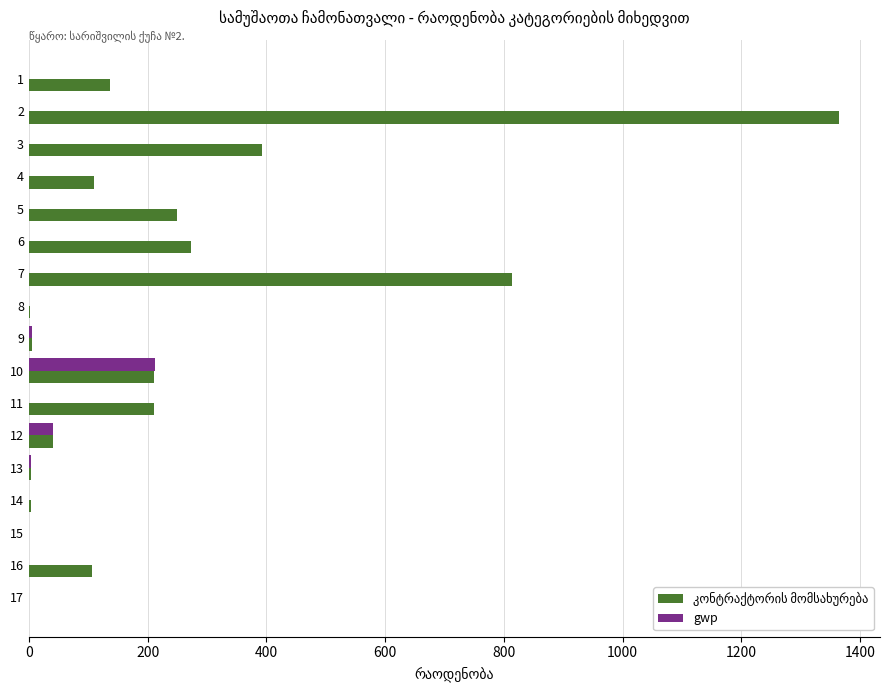

What is the sum of all gwp values?

262.1